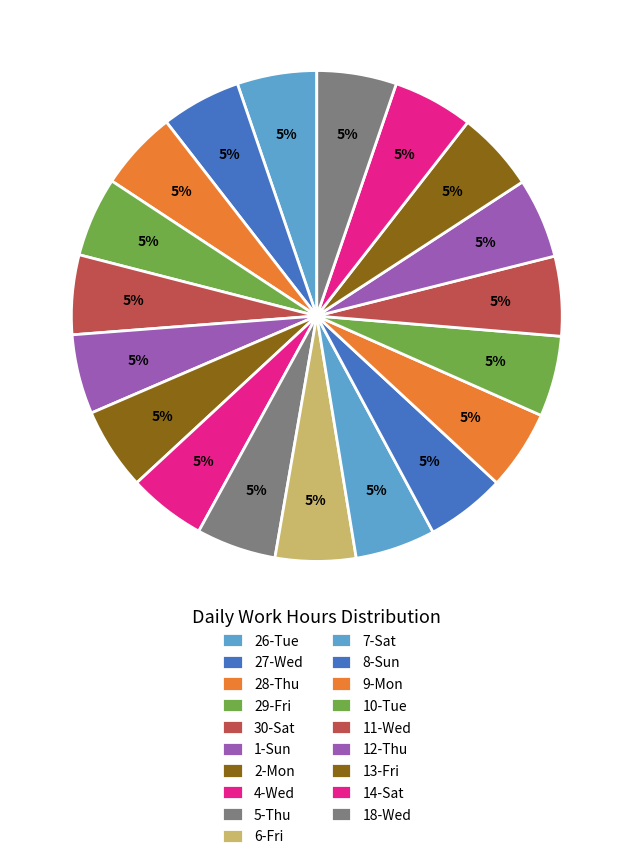

Between 29-Fri and 28-Thu, which is larger?

29-Fri